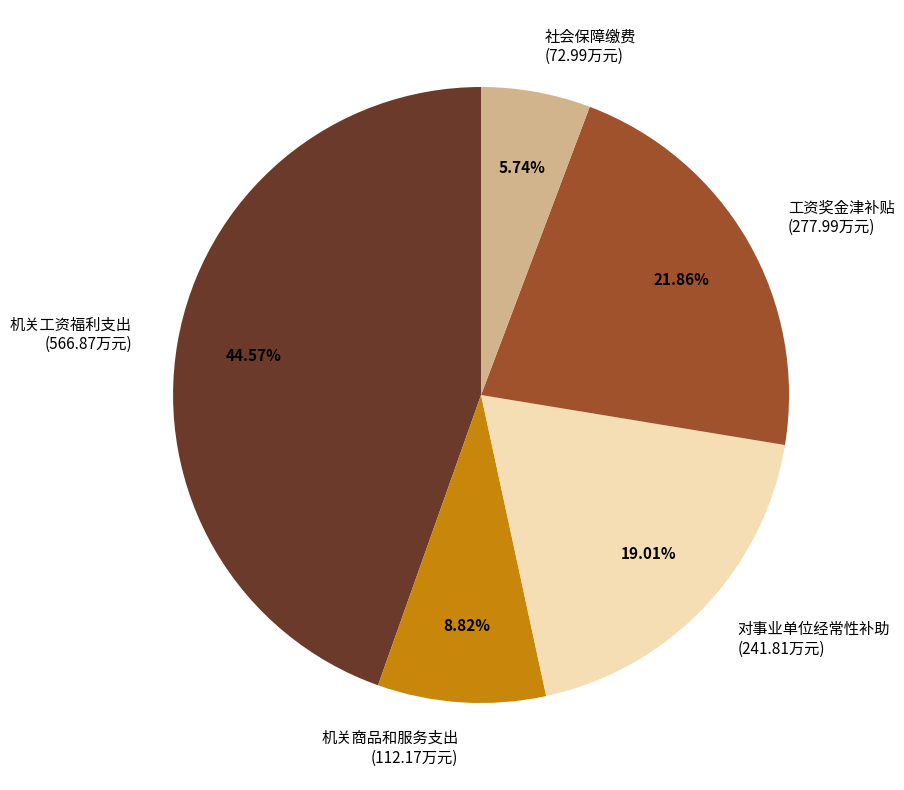

What is the smallest slice in the pie chart?

社会保障缴费